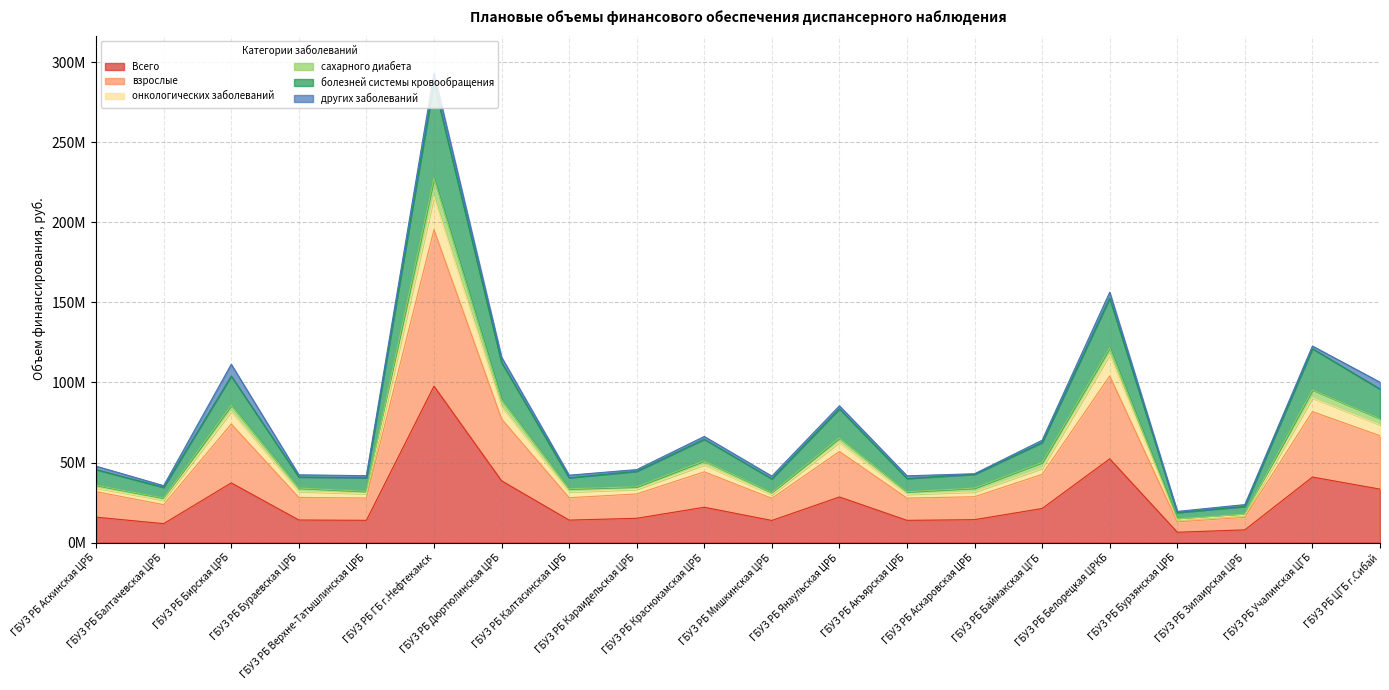

Is it true that болезней системы кровообращения equals 11872788 at ГБУЗ РБ Верхне-Татышлинская ЦРБ?

False